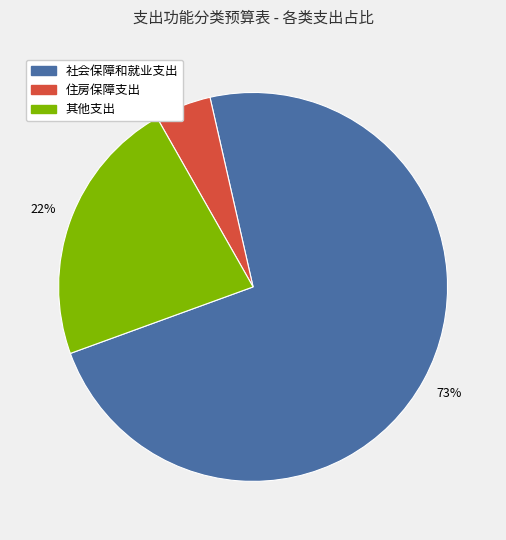

To the nearest percent, what is the difference between the largest and smallest slice percentages?

68%